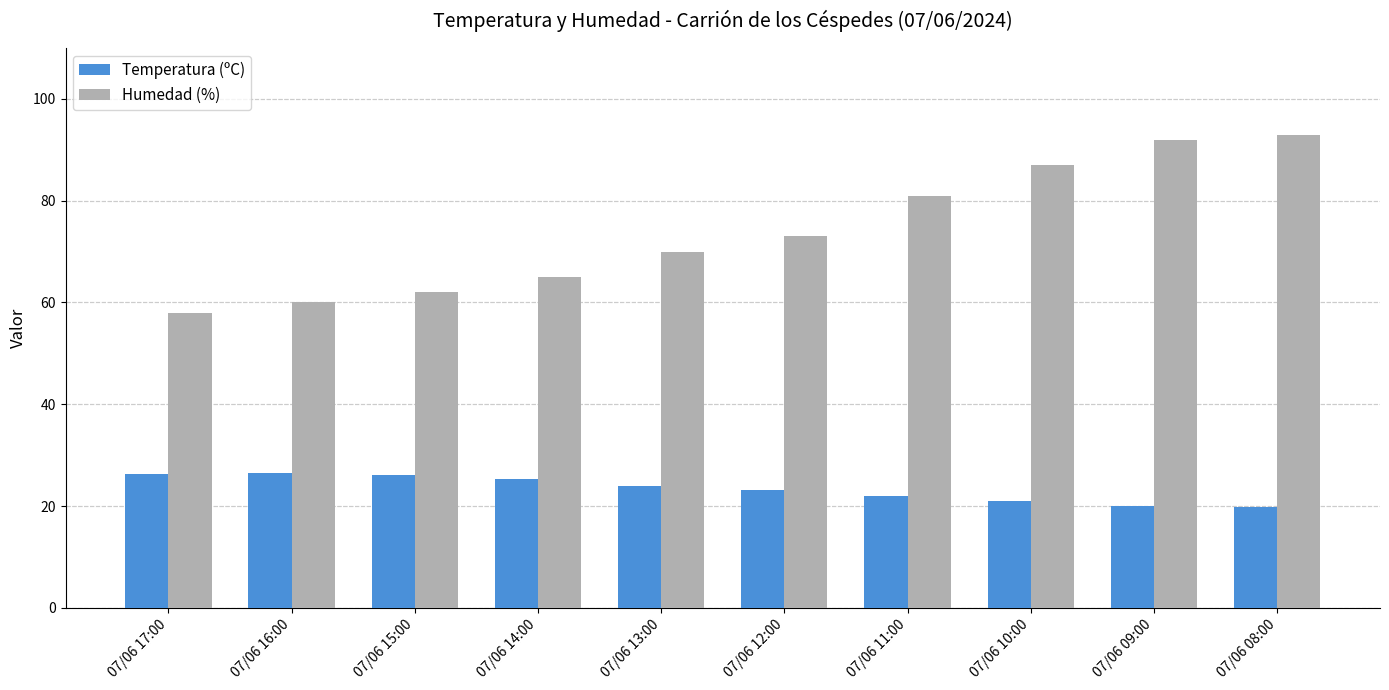

Is it true that Temperatura (ºC) equals 26.7 at 07/06 08:00?

False